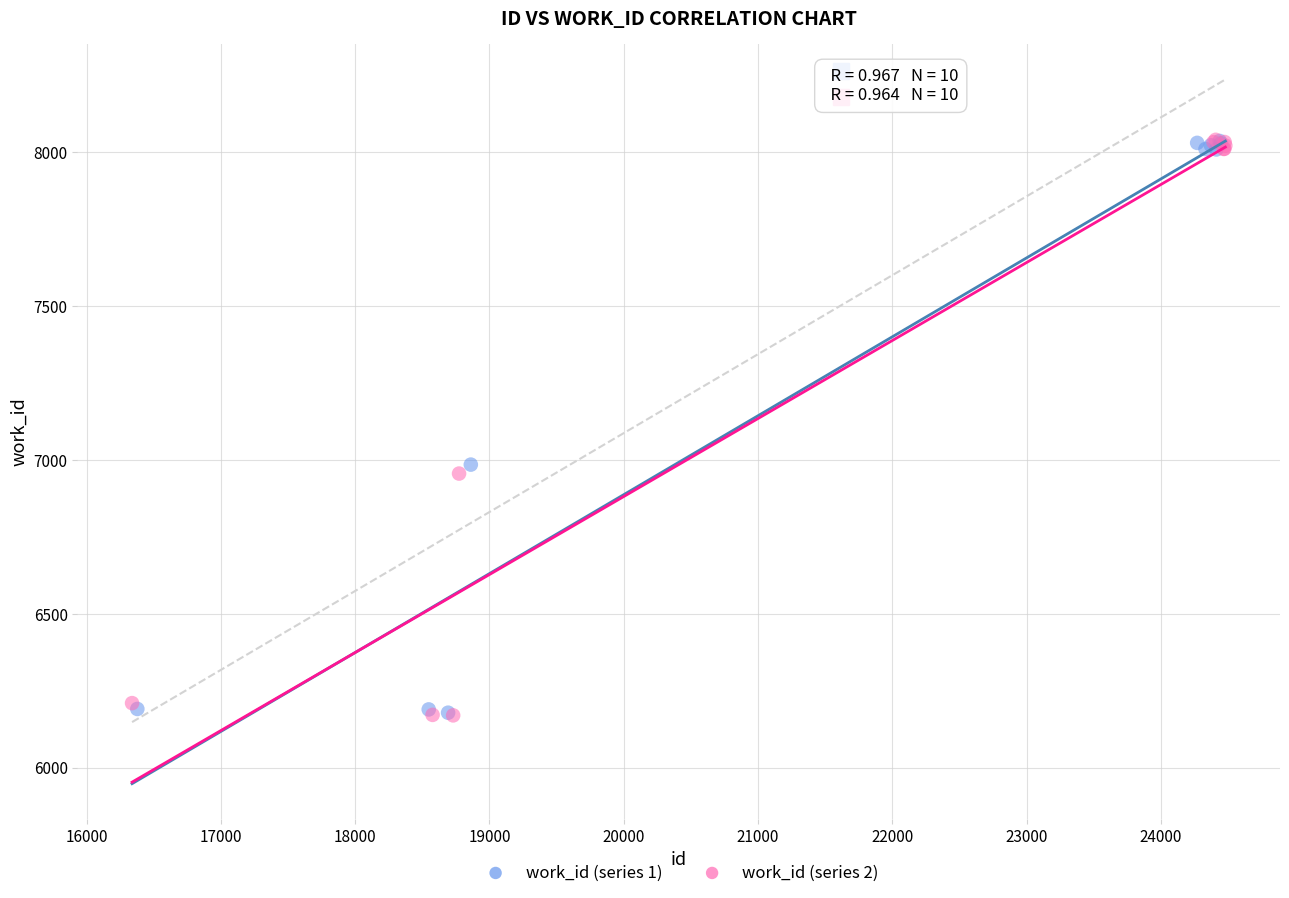

Which series has the widest spread of Y values?

work_id (series 2)